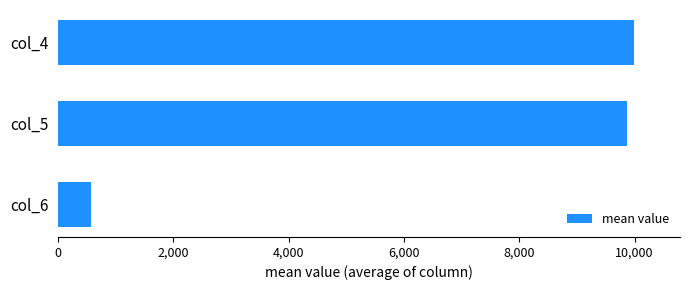

Are the bars horizontal?

Yes